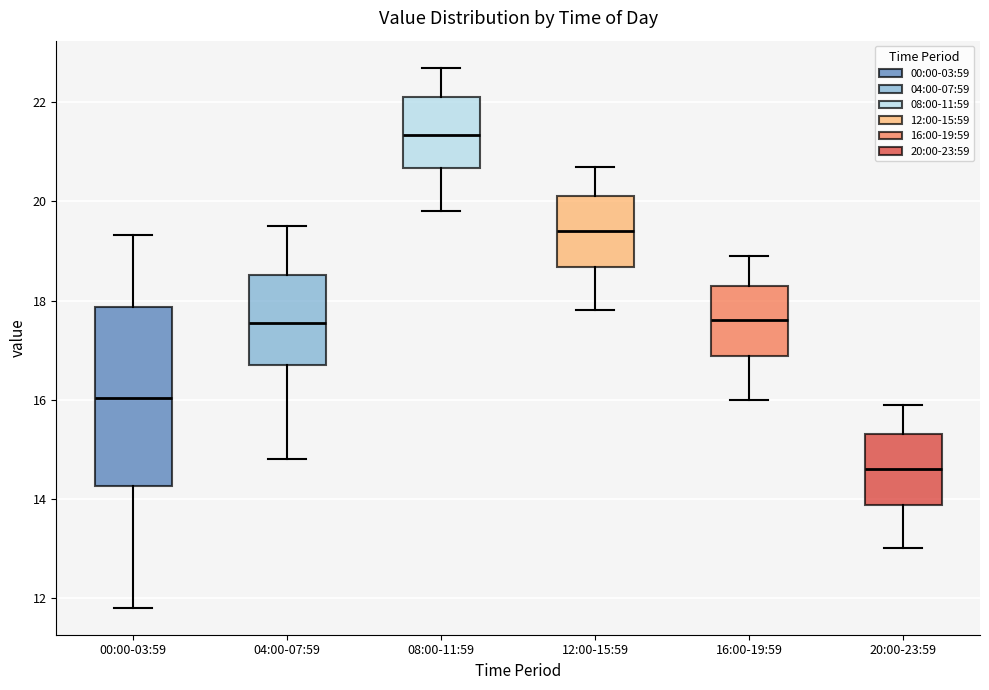

Which box is the tallest, from its lower edge to its upper edge?

00:00-03:59